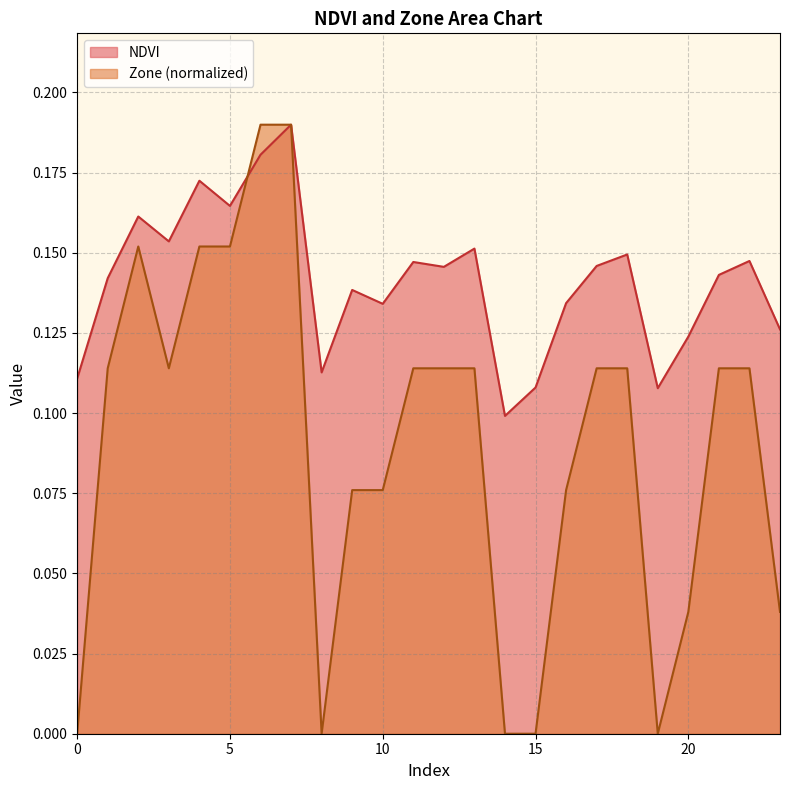

Which series has the largest range (max minus min)?

Zone (normalized)